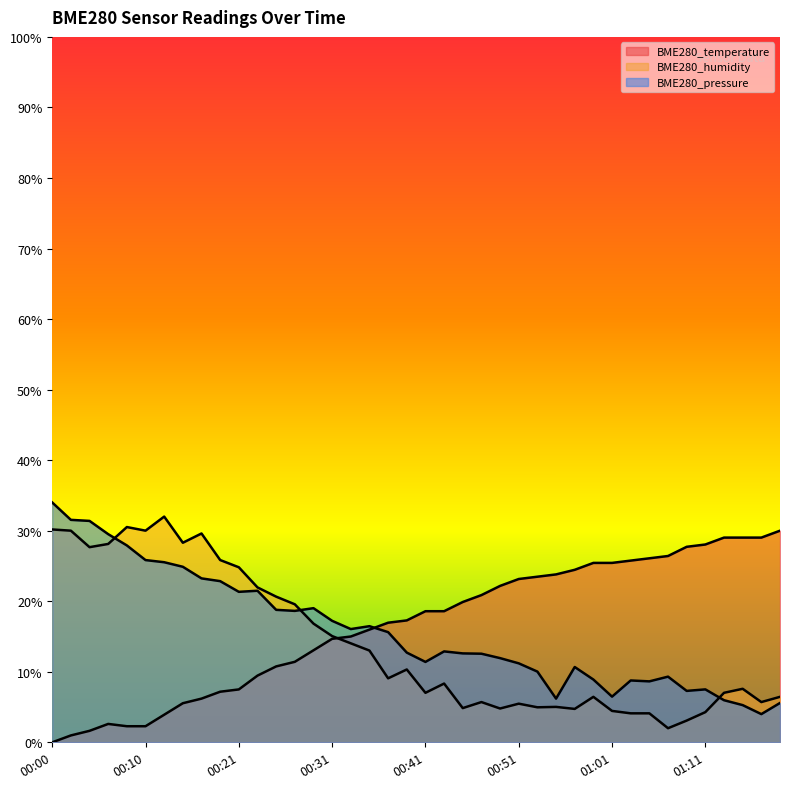

Where is BME280_temperature nearest to the value 0?

00:00